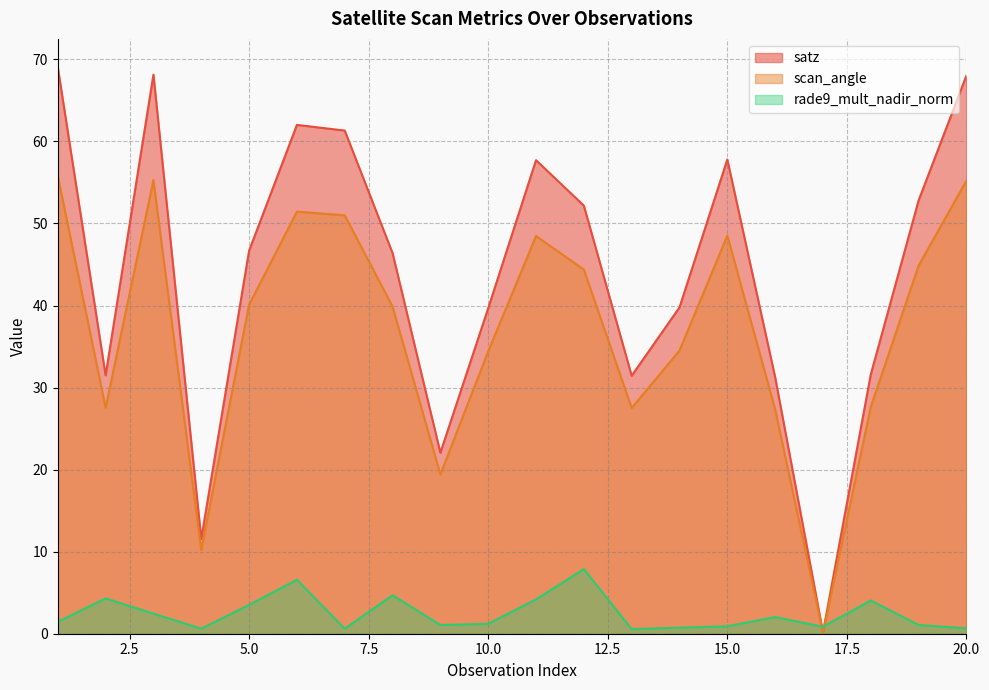

What is the greatest value displayed?

69.0